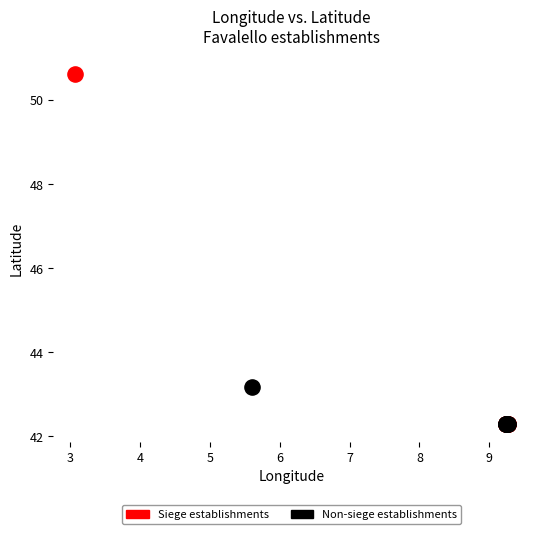

Which series contains the highest Y value?

Siege establishments